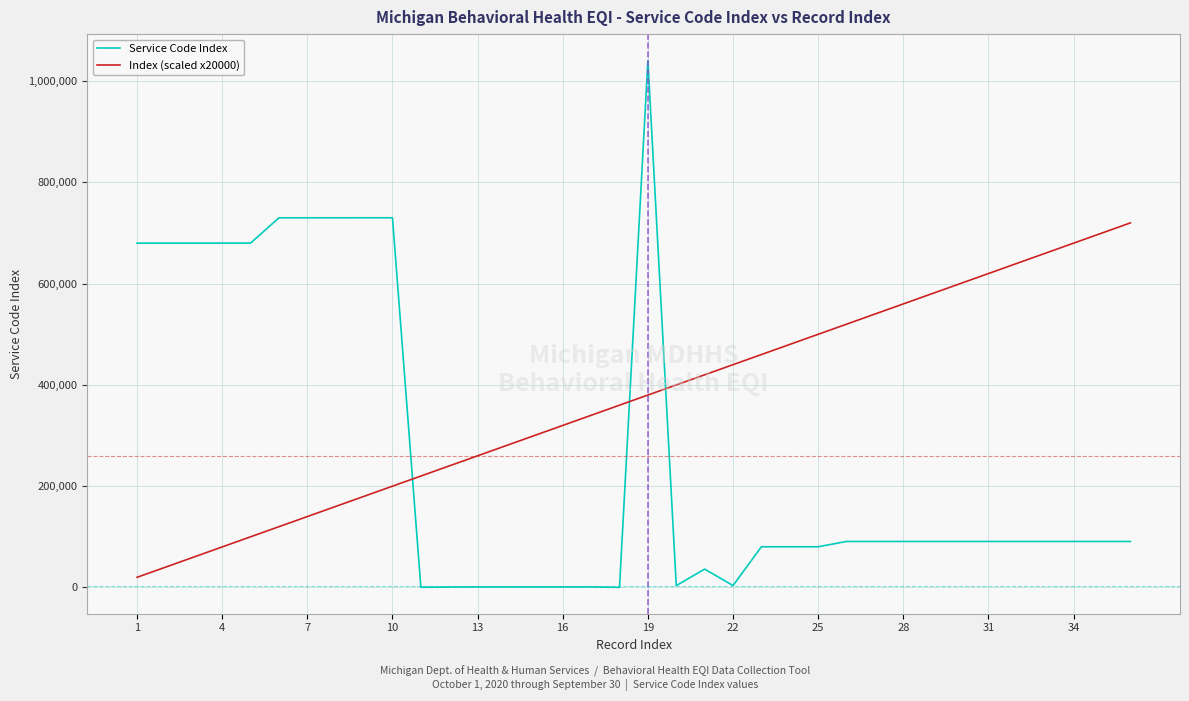

What is the greatest value displayed?

1040901